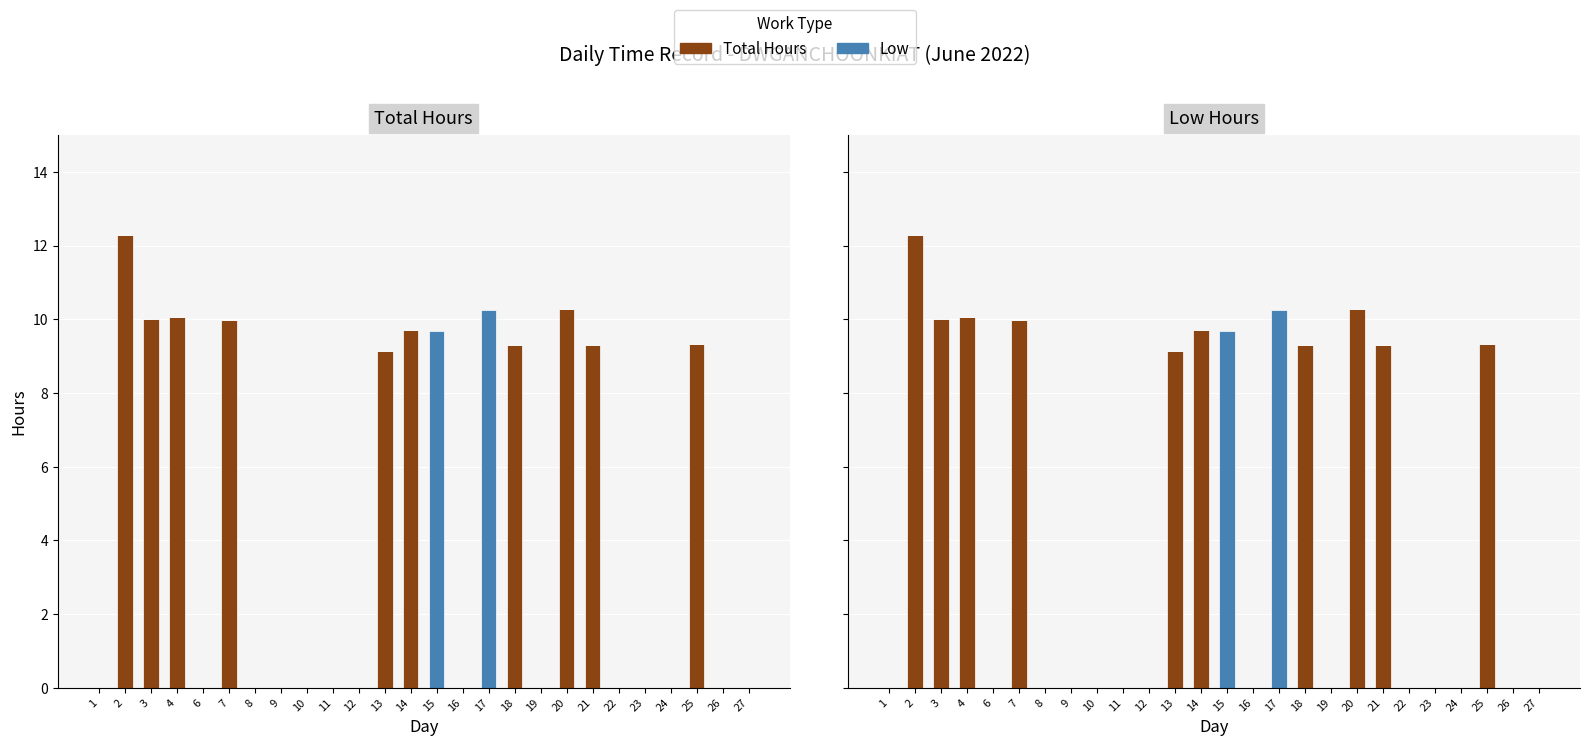

The value of Low at 22 is -5.3. True or false?

False